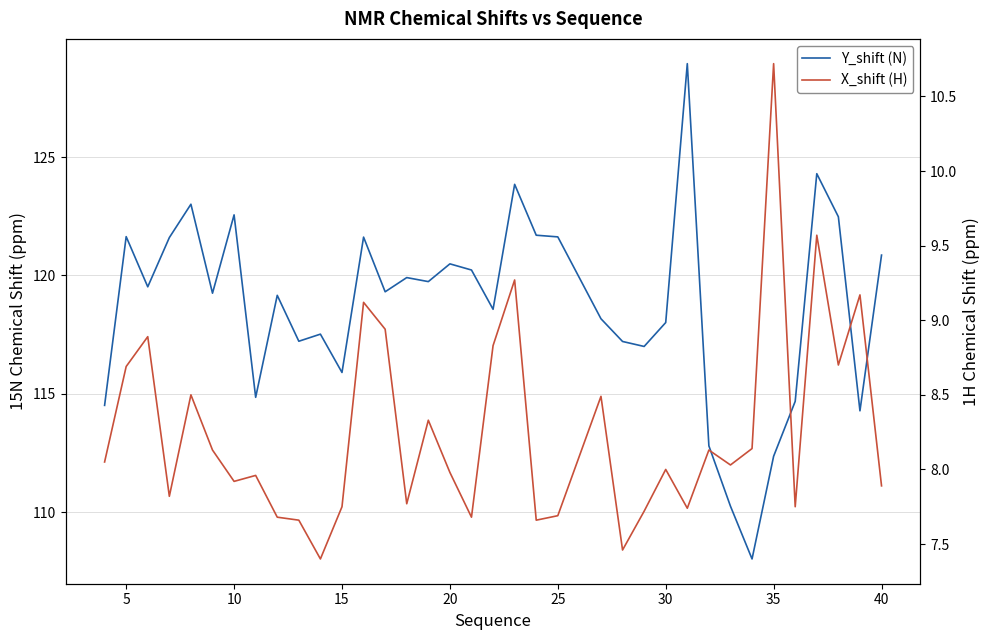

The X_shift (H) series shows 13.2 at 20. True or false?

False